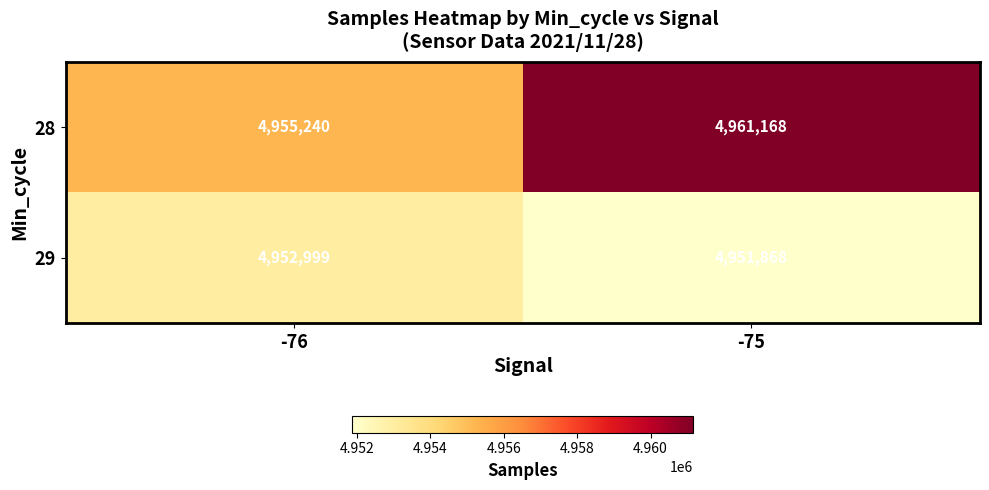

Is it true that 28 equals 4955240 at -76?

True